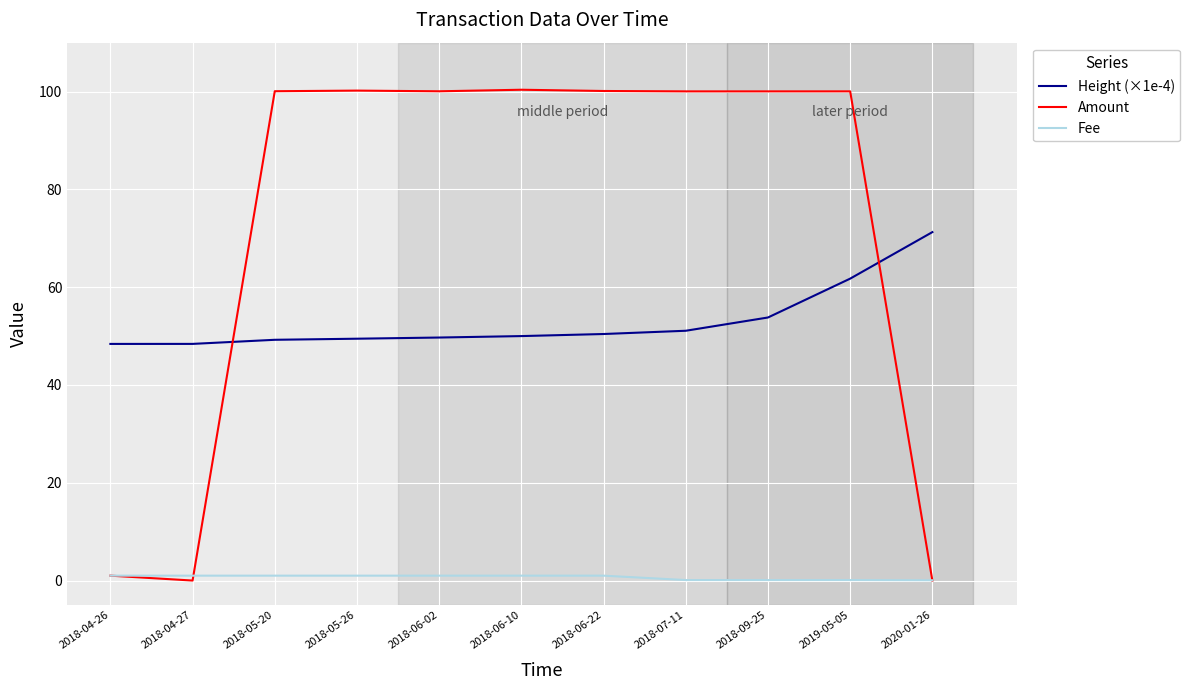

What is the sum of the Fee values at 2018-05-26 and 2018-05-20?

2.0